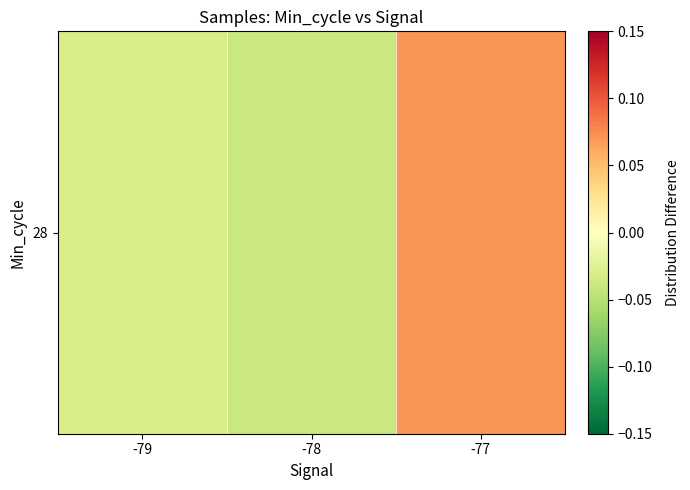

True or false: the data shows -0.0 at -78.

True